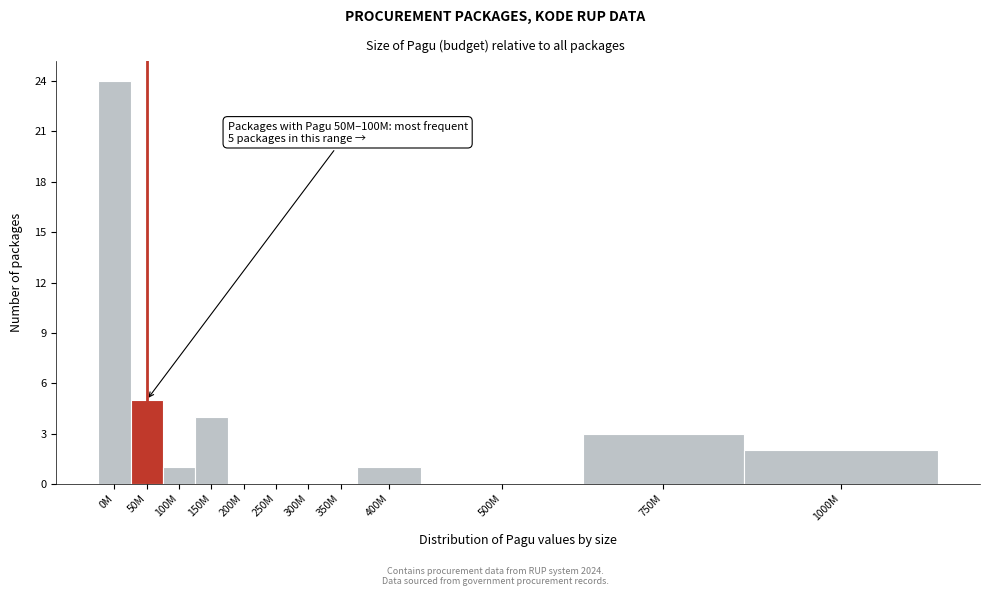

Reading right to left, extract all data points from this chart.

1000M=2	750M=3	500M=0	400M=1	350M=0	300M=0	250M=0	200M=0	150M=4	100M=1	50M=5	0M=24